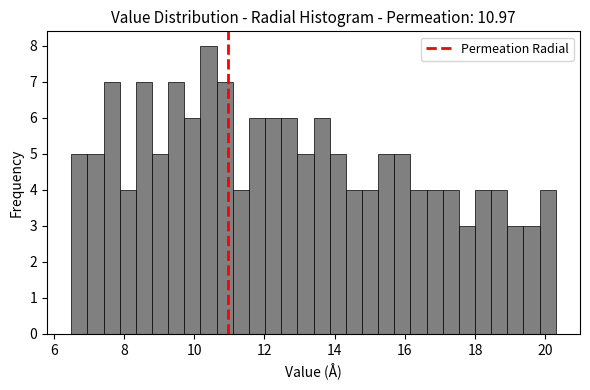

Read against the x-axis, roughly where is the centre of the tallest bar?

10.4